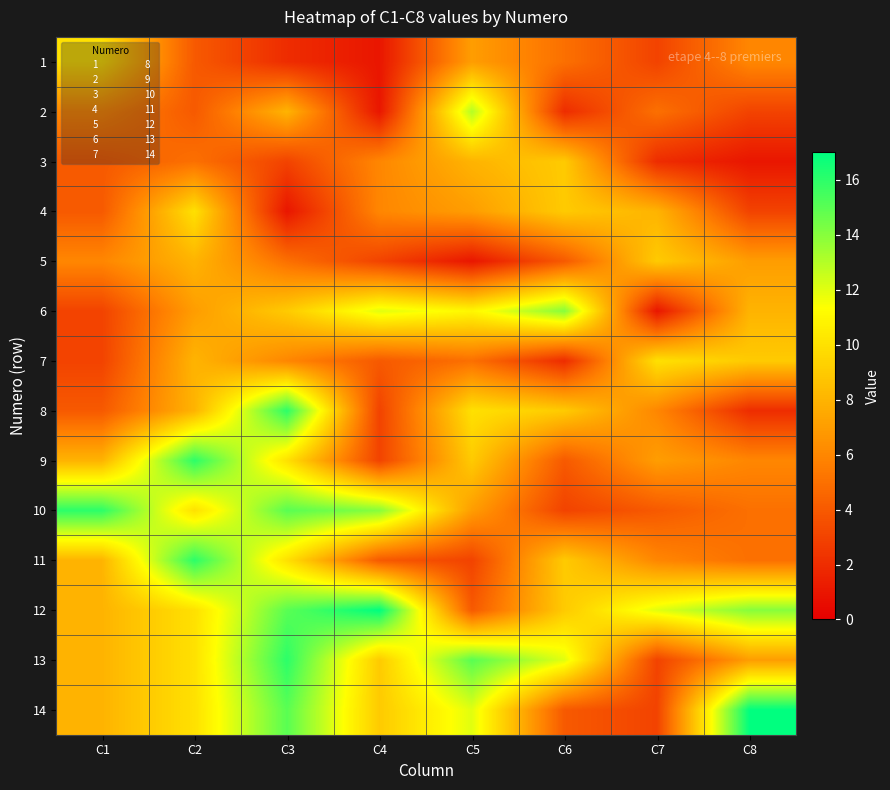

List the series in order of their peak value, lowest first.

3, 5, 1, 4, 7, 2, 6, 8, 9, 10, 11, 13, 12, 14